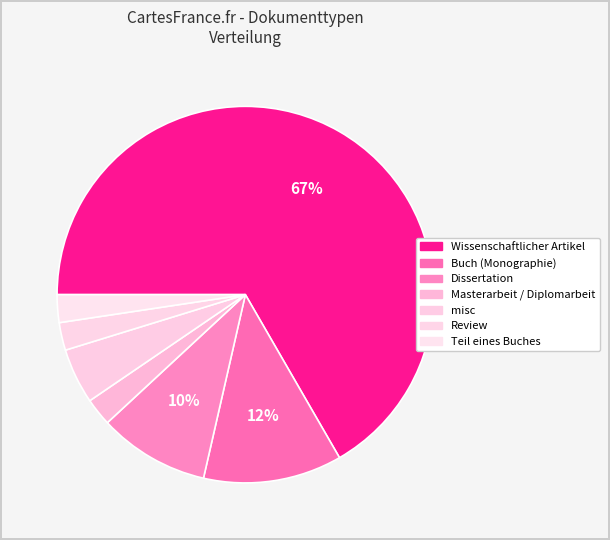

Between Dissertation and Review, which is larger?

Dissertation